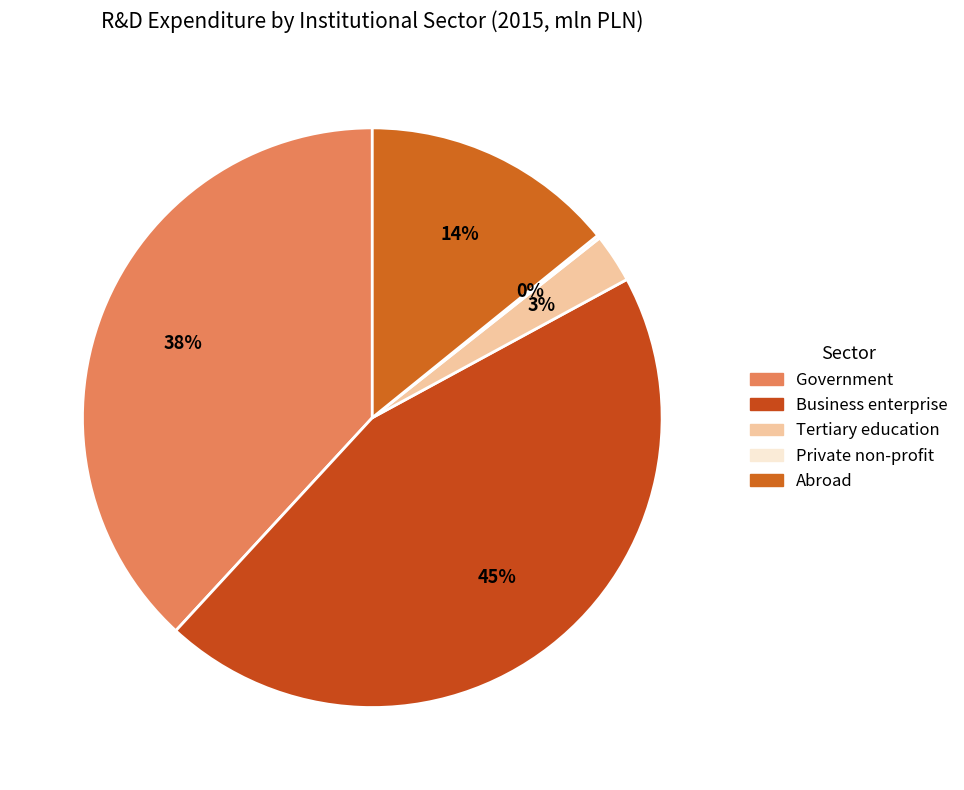

Rank the categories by value from lowest to highest.

Private non-profit, Tertiary education, Abroad, Government, Business enterprise